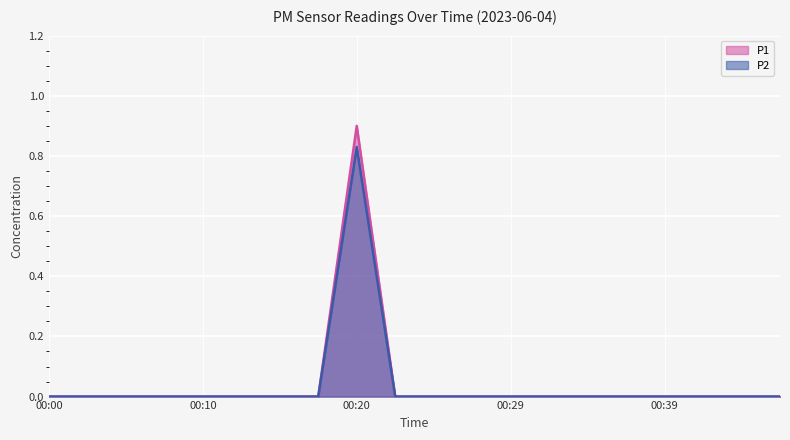

At how many categories does at least one series exceed 0?

1